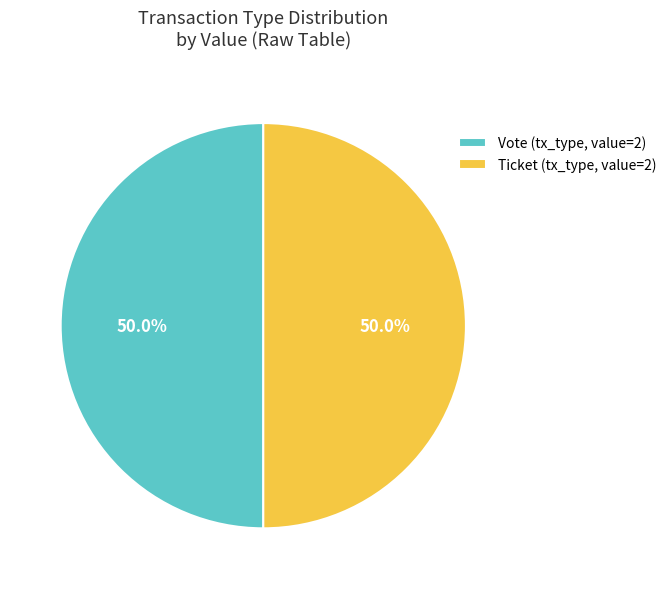

Do Vote (tx_type, value=2) and Ticket (tx_type, value=2) together represent more than half of the pie?

Yes